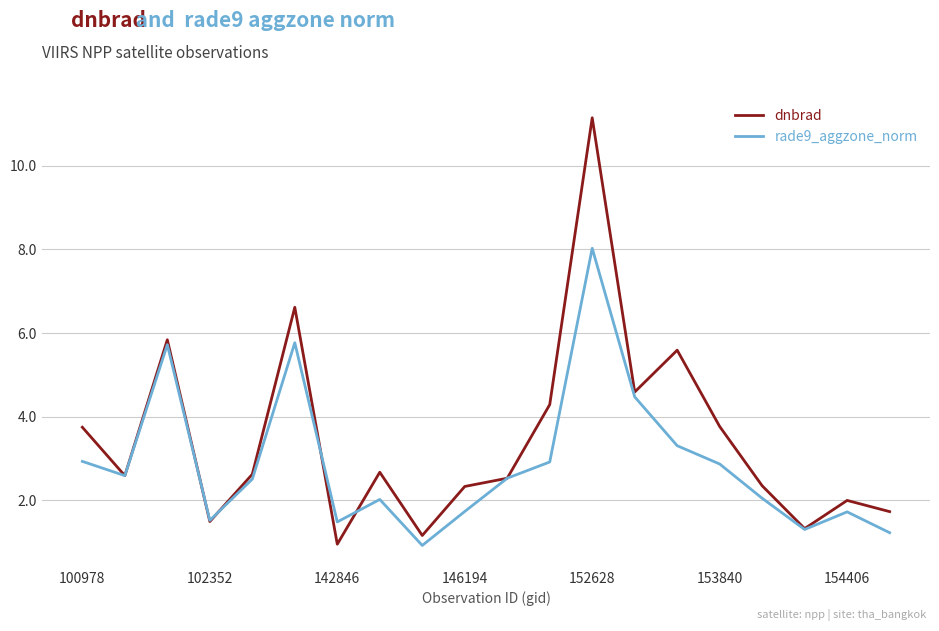

What is the maximum value for dnbrad?

11.1